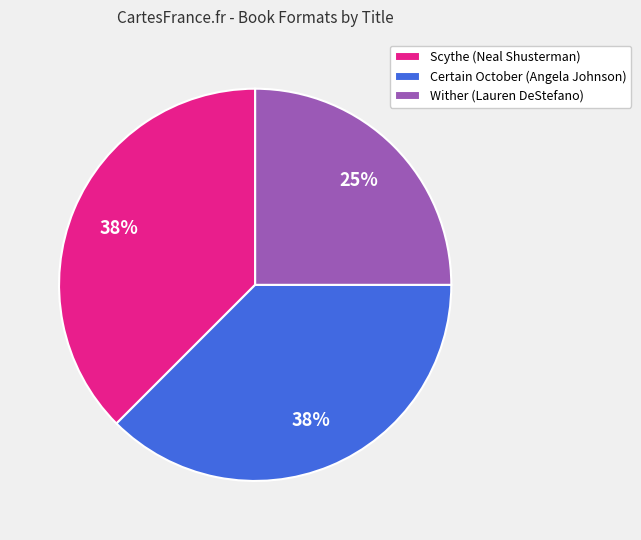

Is there any slice that represents more than half of the pie?

No